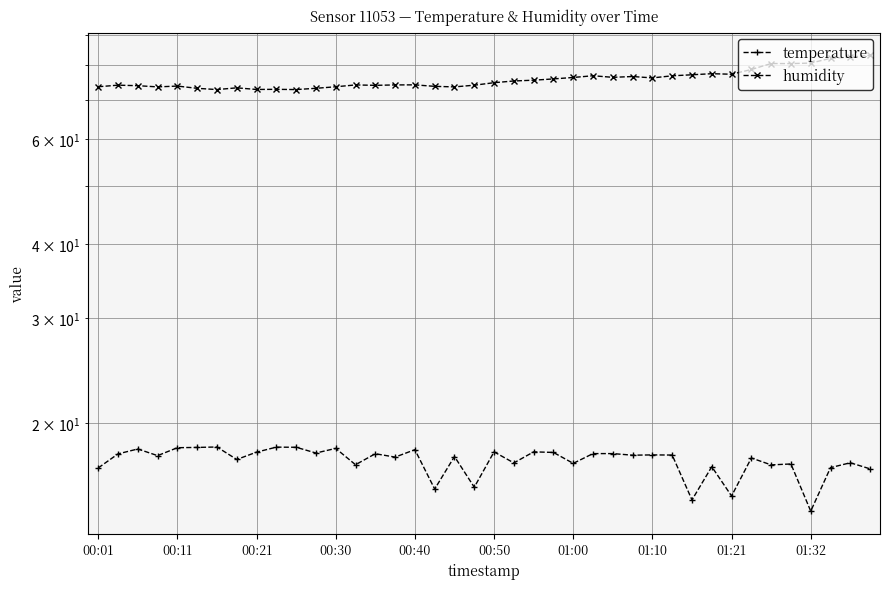

What is the difference between the humidity values at 28 and 14?

2.2